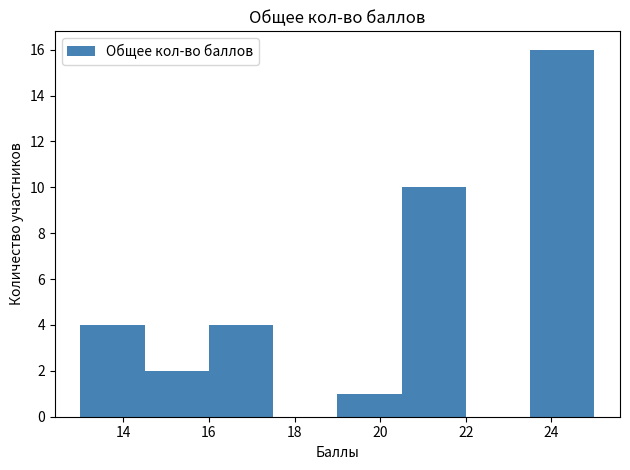

Reading left to right, transcribe this chart: for each bar, give the range it covers on the x-axis and its height. Neither the bar edges nor the heights are printed on the chart, so give them approximately, as read against the axes.

13.0 to 14.5: 4
14.5 to 16.0: 2
16.0 to 17.5: 4
17.5 to 19.0: 0
19.0 to 20.5: 1
20.5 to 22.0: 10
22.0 to 23.5: 0
23.5 to 25.0: 16